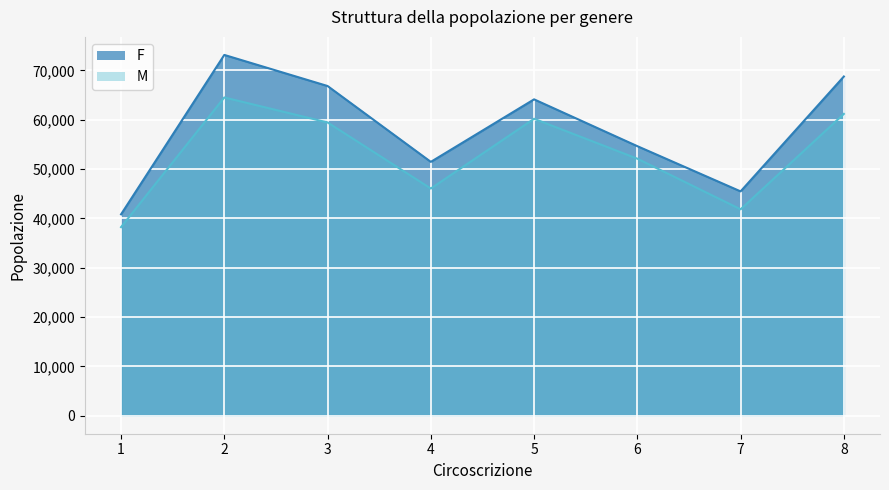

At which label does M first exceed 59454?

2